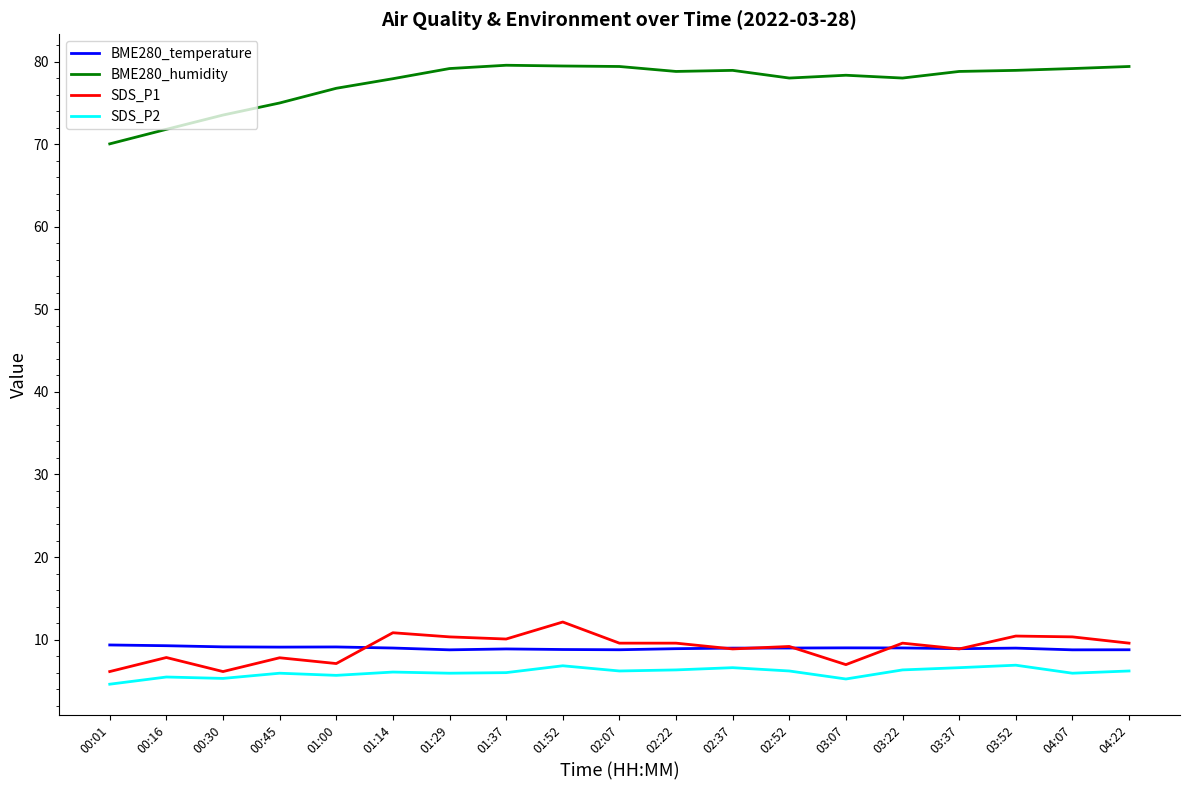

What position from the right is 01:37?

12